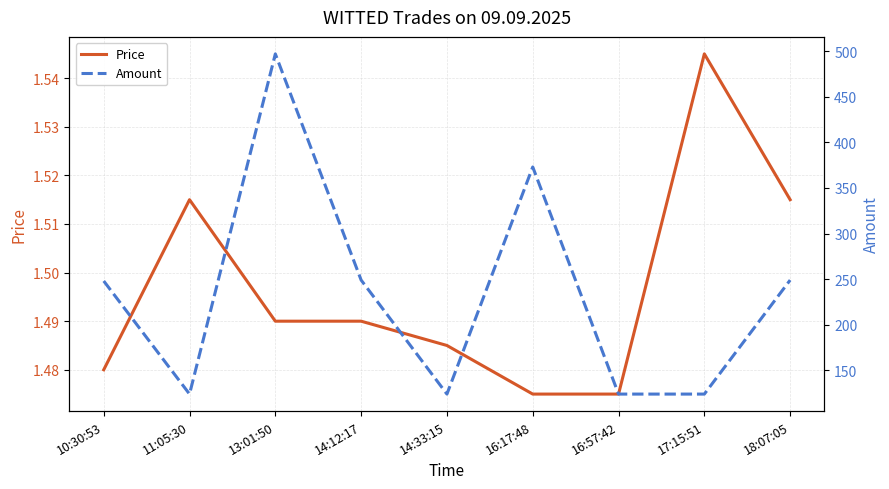

What is the minimum value shown in the chart?

1.5